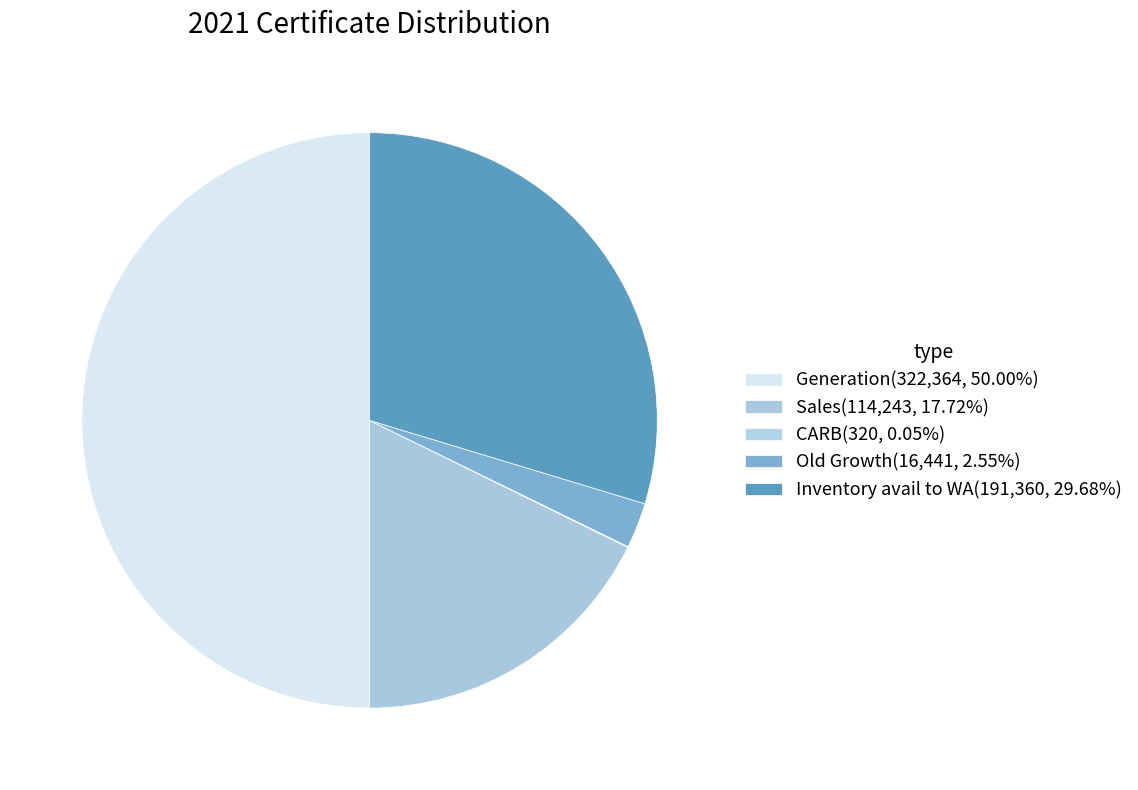

To the nearest percent, what portion does Sales represent?

18%